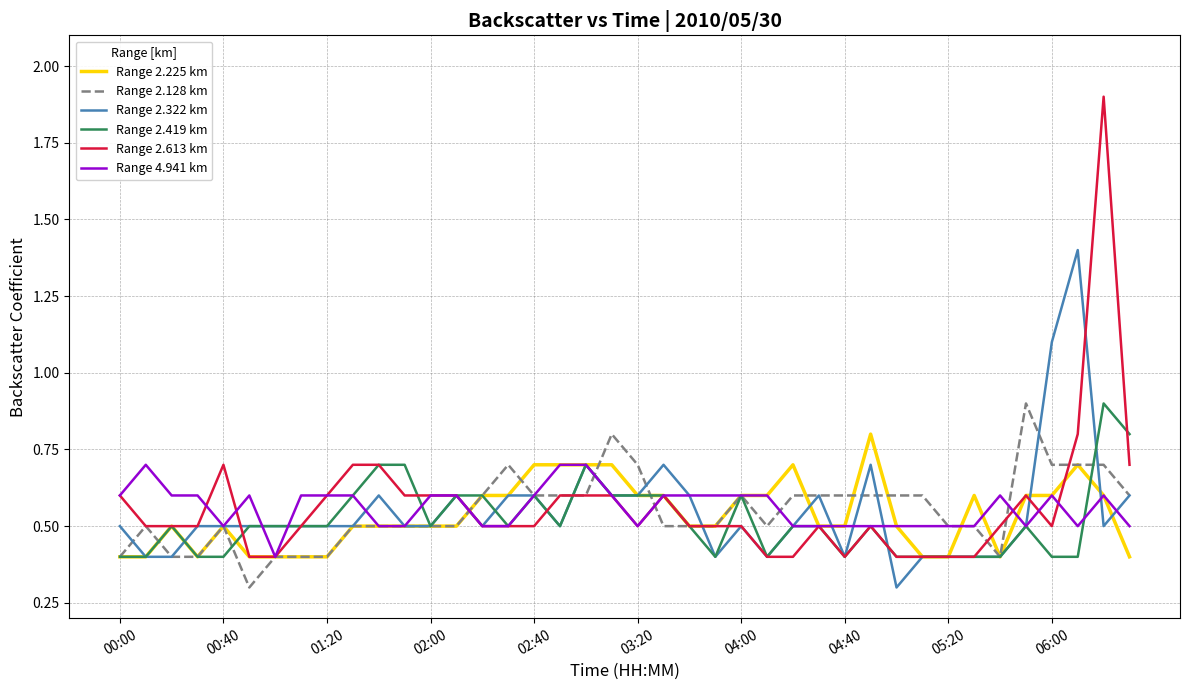

Count the Range 2.225 km values in the range 0 to 1.

40